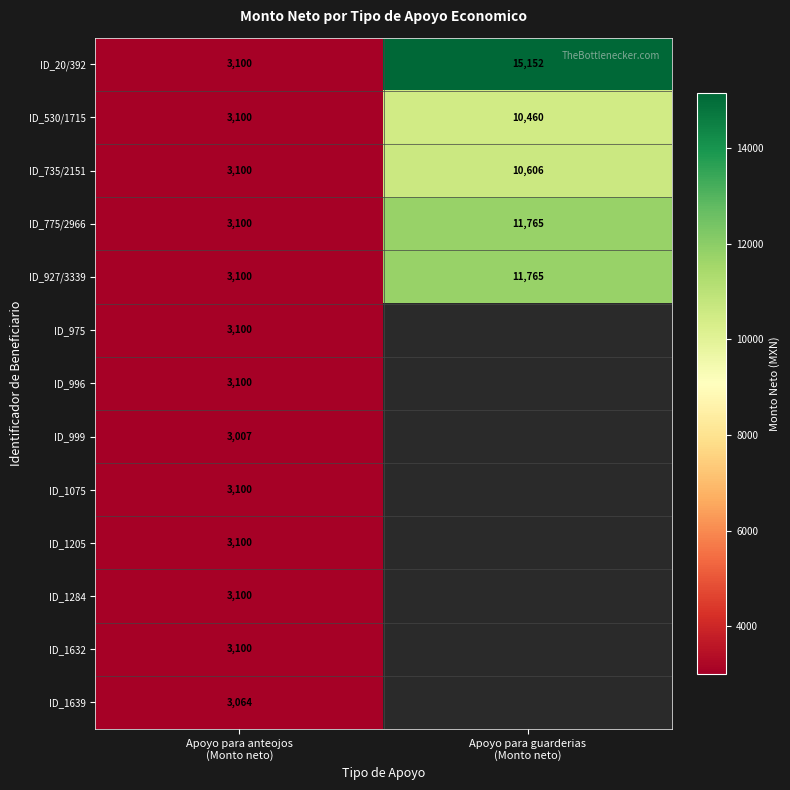

Which has a higher value, Apoyo para guarderias
(Monto neto) or Apoyo para anteojos
(Monto neto)?

Apoyo para guarderias
(Monto neto)